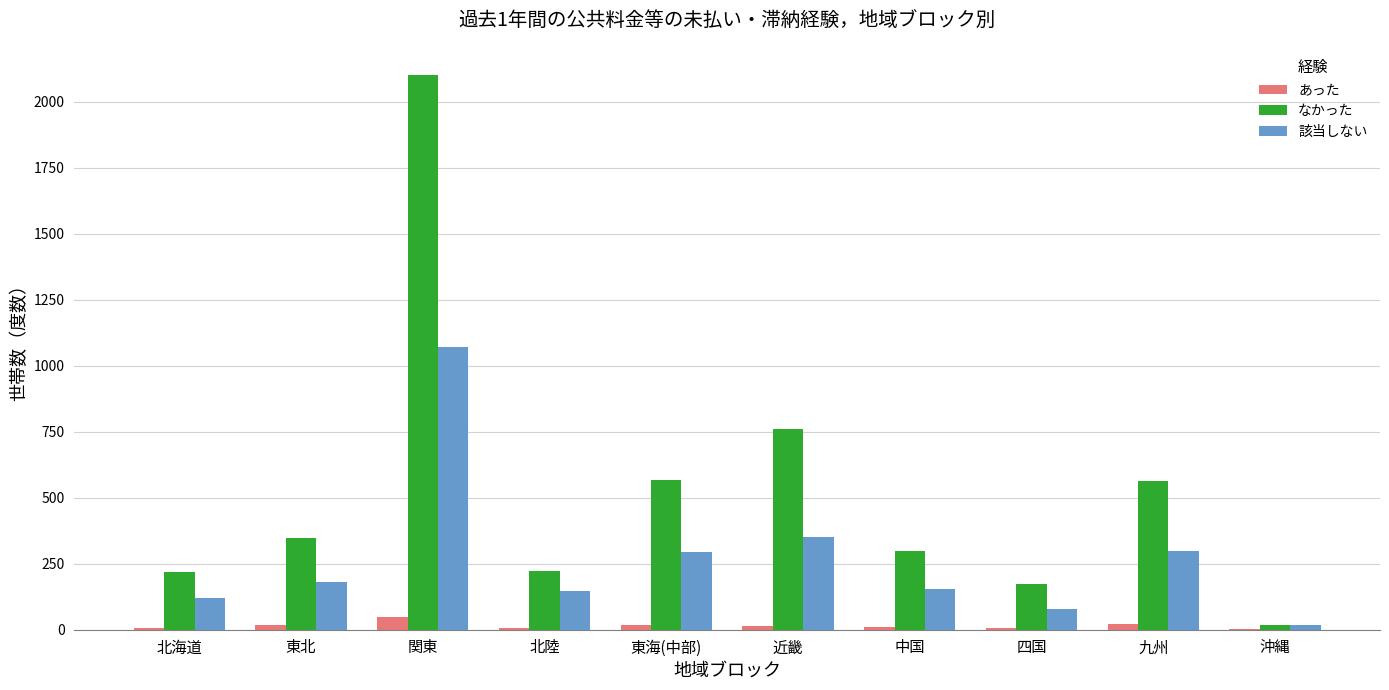

What is the total value across all series at 東北?

543